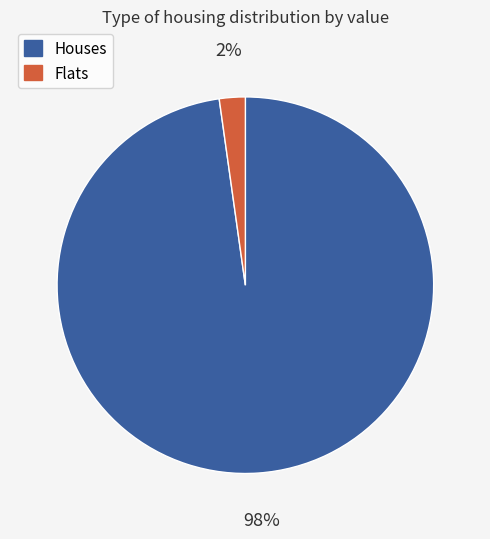

Does Houses represent more than half of the total?

Yes